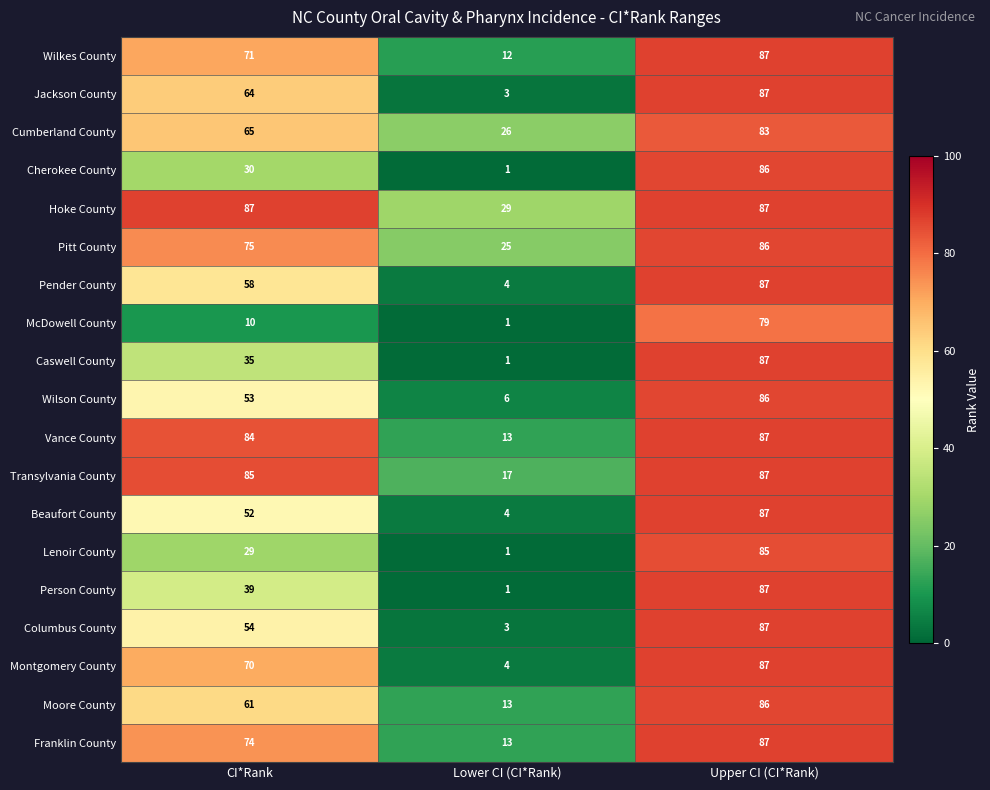

How many Beaufort County values are between 4 and 87?

3